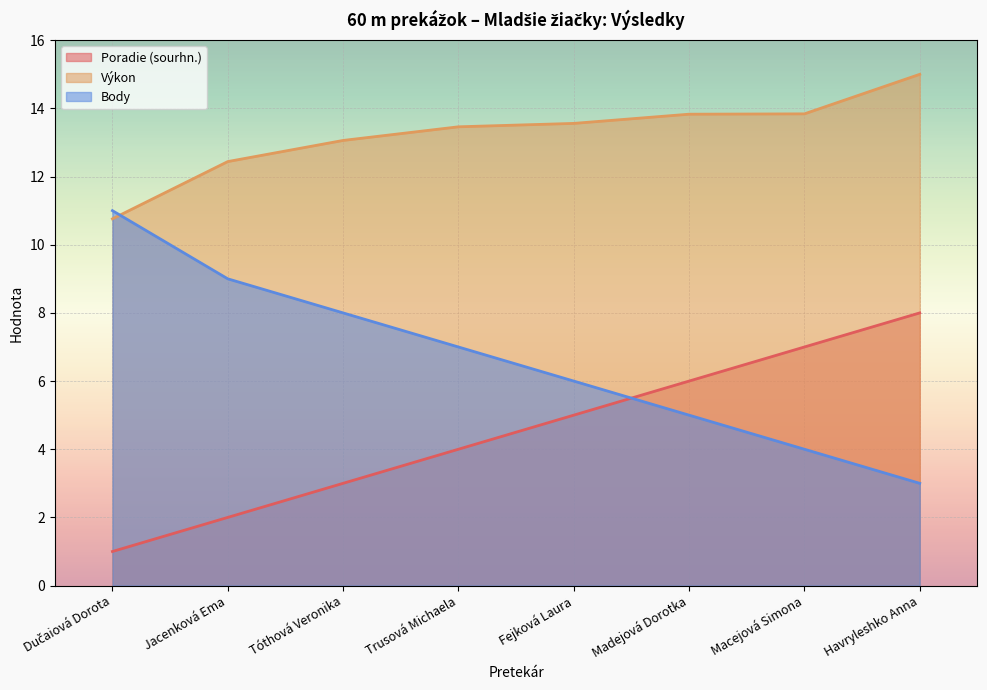

What is the label of the 7th point from the right?

Jacenková Ema